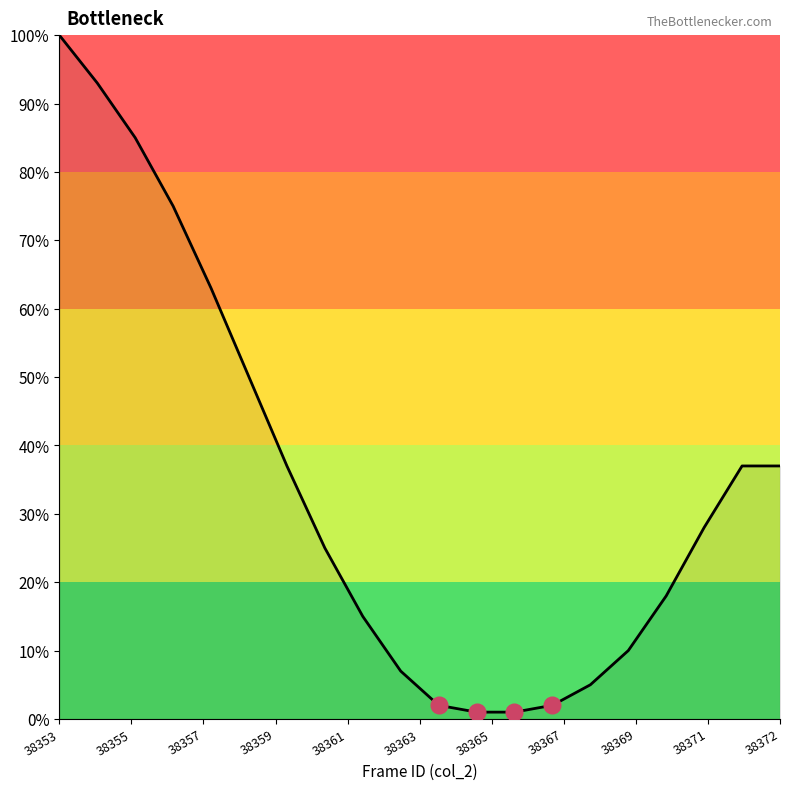

What is the maximum value shown in the chart?

100